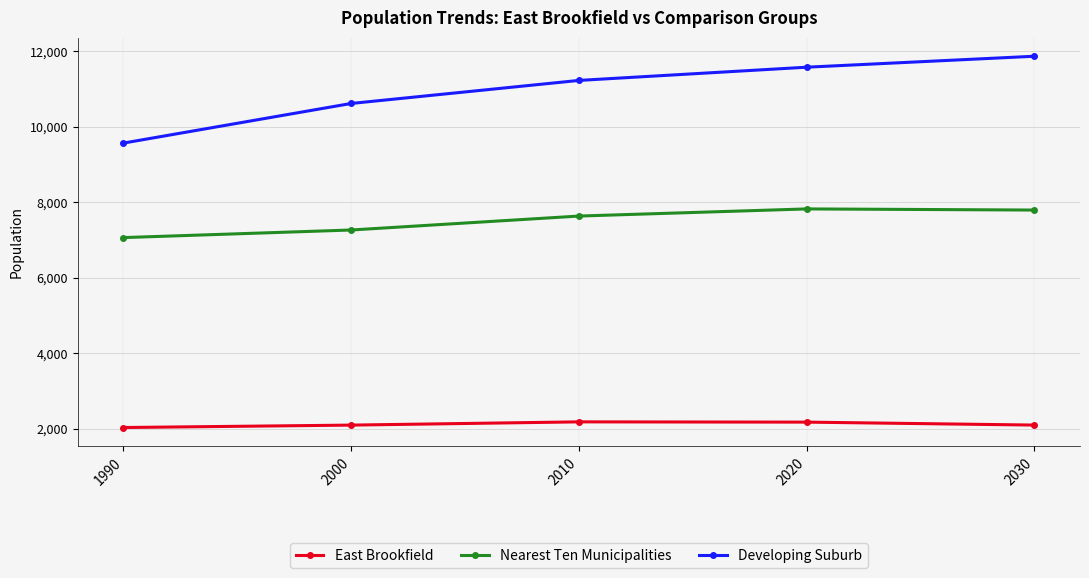

What is the difference between the second highest and second lowest values in the Developing Suburb series?

960